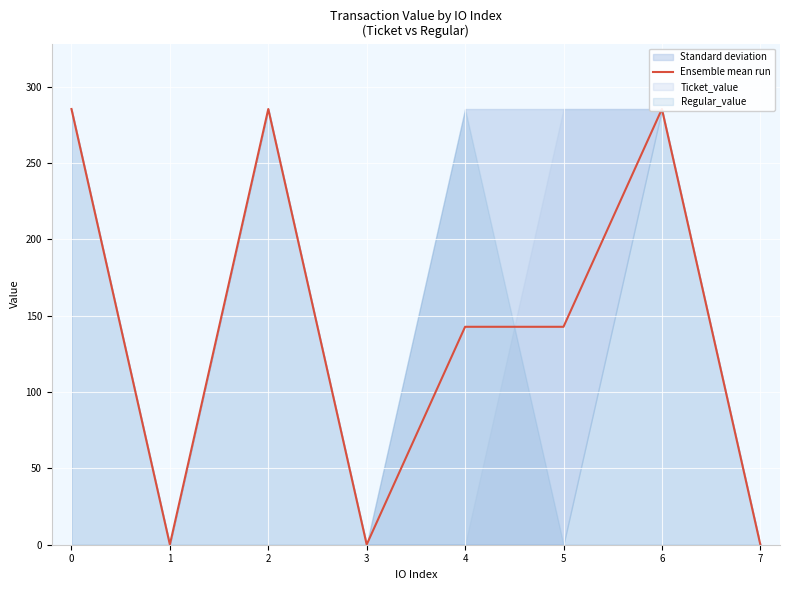

Reading left to right, transcribe all the data shown in this chart.

285.4	0.1	285.4	0.1	142.7	142.7	285.4	0.1